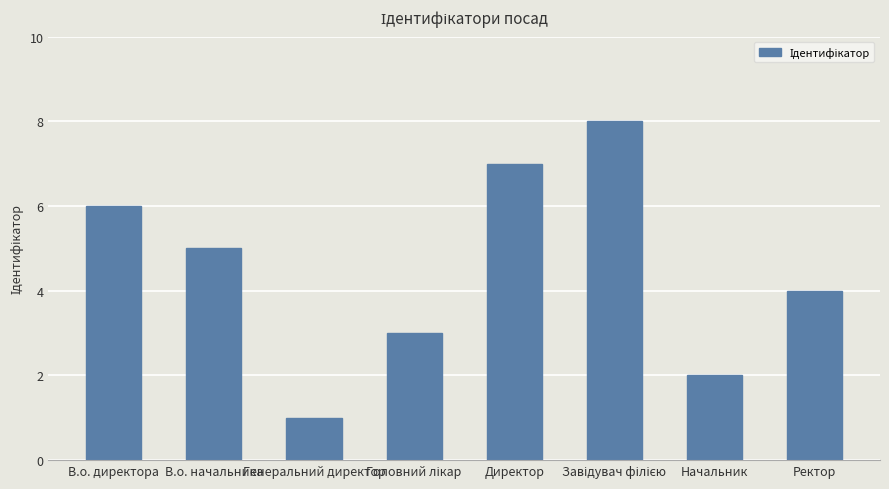

What is the label of the 3rd bar from the left?

Генеральний директор